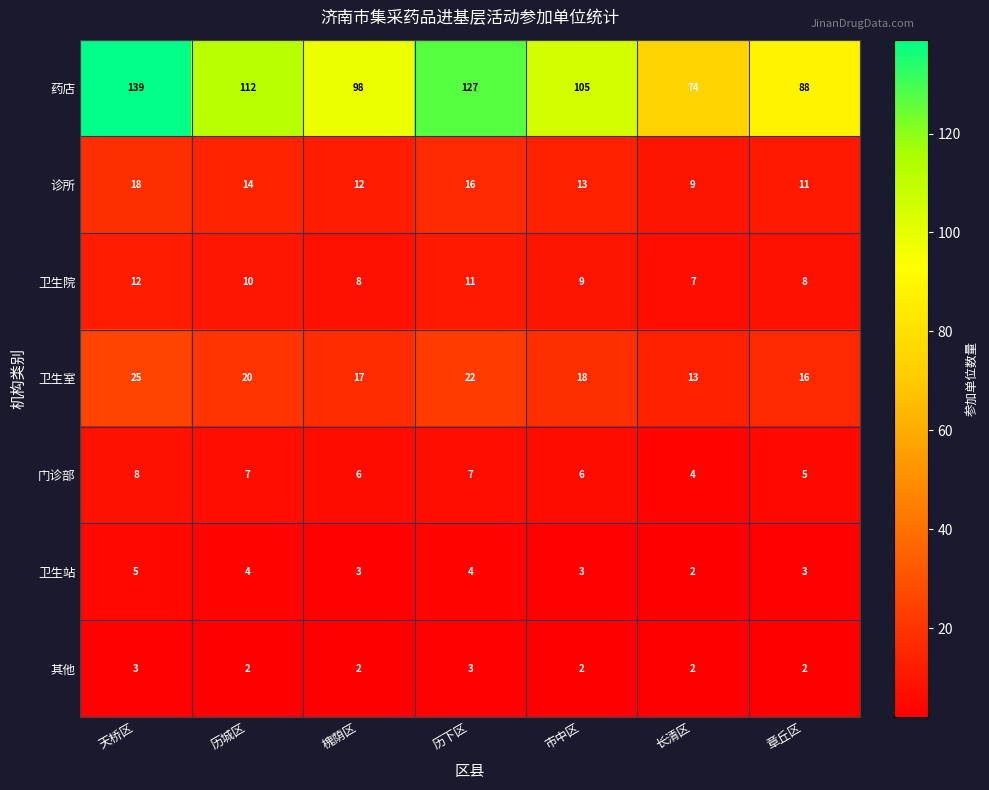

What is the total value across all series at 槐荫区?

146